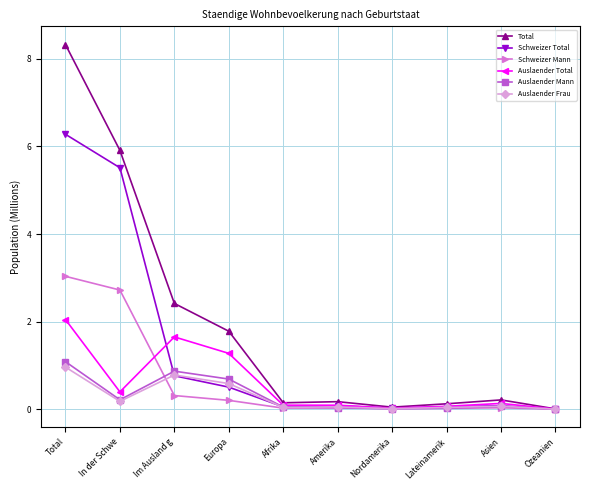

What is the label of the 1st point from the right?

Ozeanien